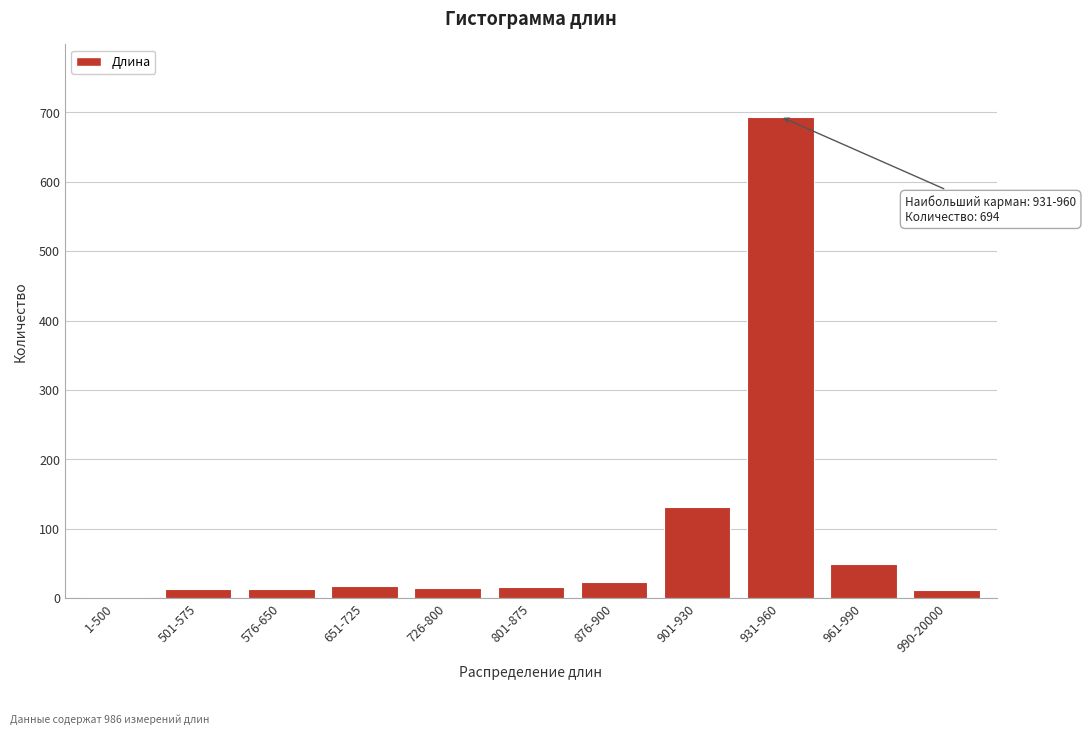

What is the sum of the values at 801-875 and 651-725?

33